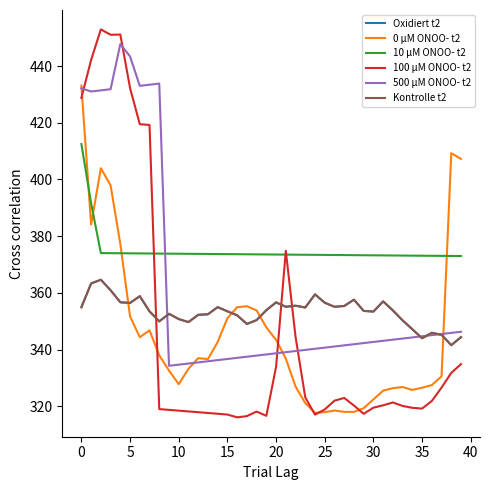

What is the difference between the maximum and minimum values in the Kontrolle t2 series?

23.1